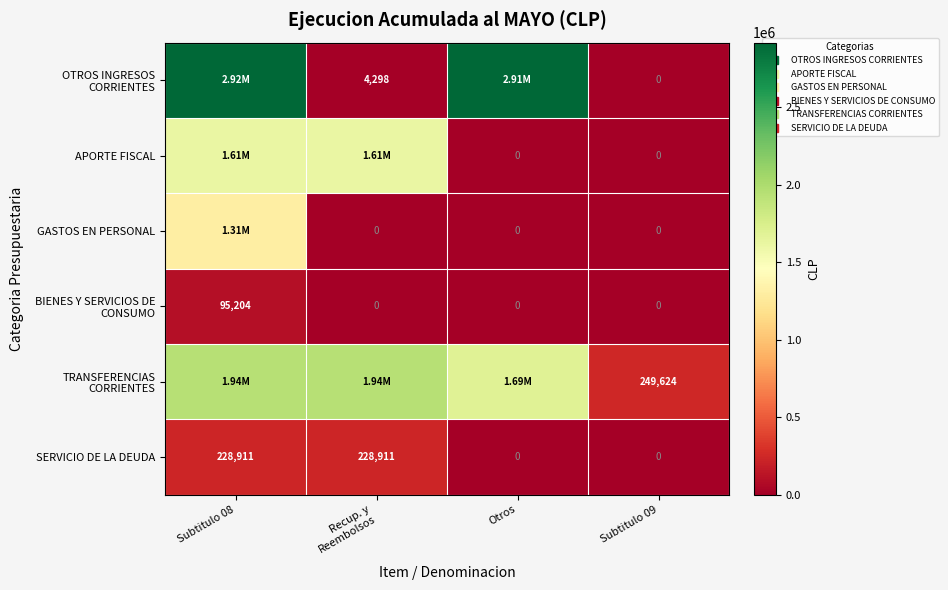

List the labels in order of GASTOS EN PERSONAL value, smallest first.

Recup. y Reembolsos, Otros, Subtitulo 09, Subtitulo 08